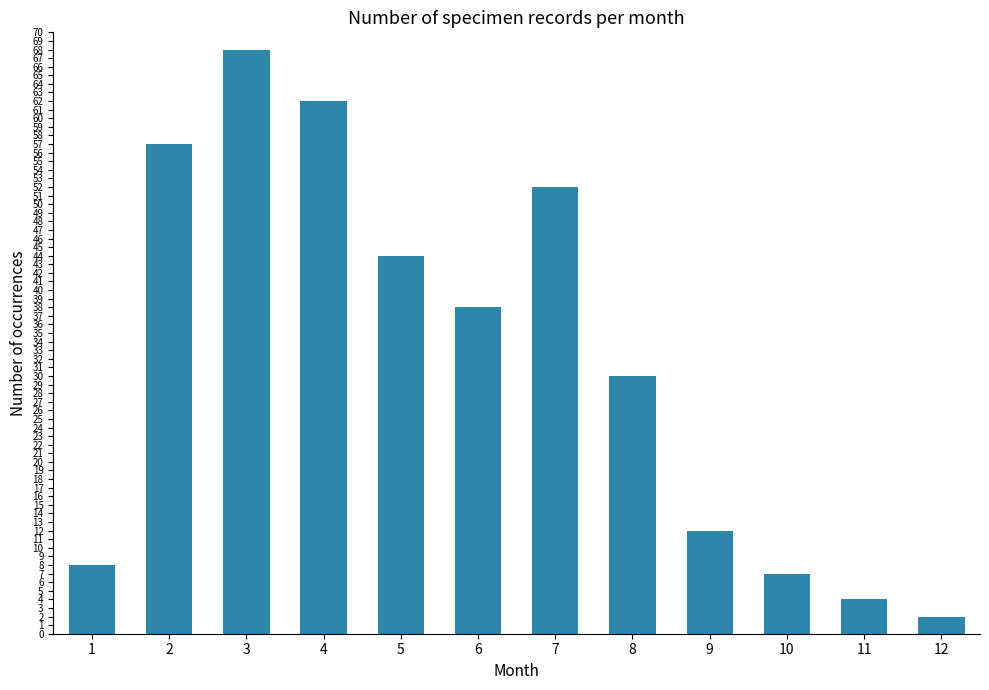

Where is the data nearest to the value 35?

6